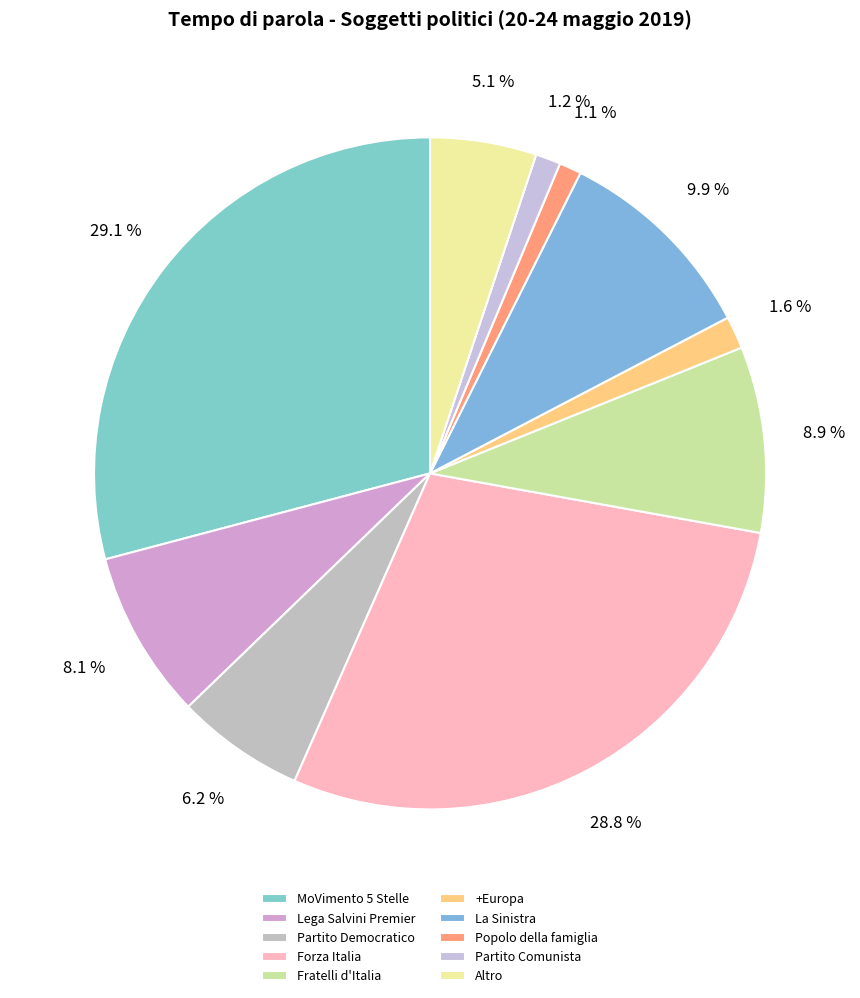

Rank the categories by value from highest to lowest.

MoVimento 5 Stelle, Forza Italia, La Sinistra, Fratelli d'Italia, Lega Salvini Premier, Partito Democratico, Altro, +Europa, Partito Comunista, Popolo della famiglia